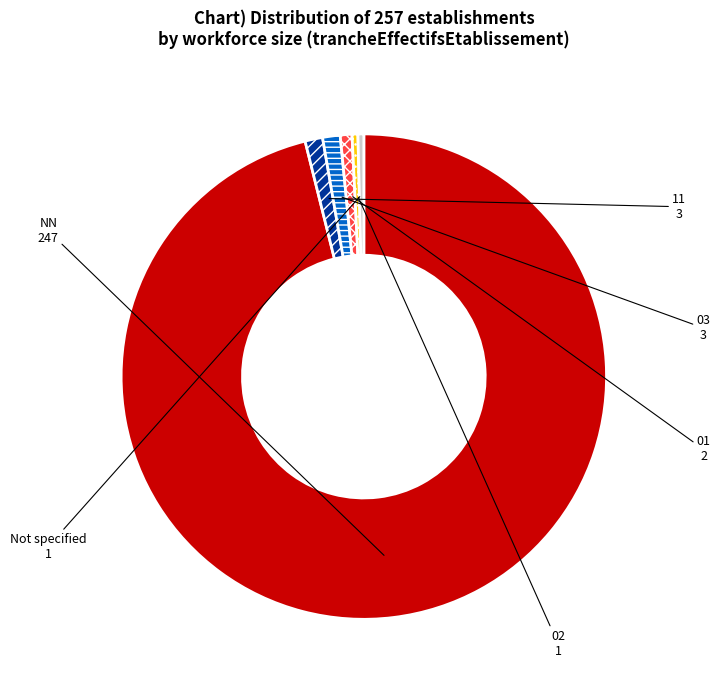

Is there any slice that represents more than half of the pie?

Yes